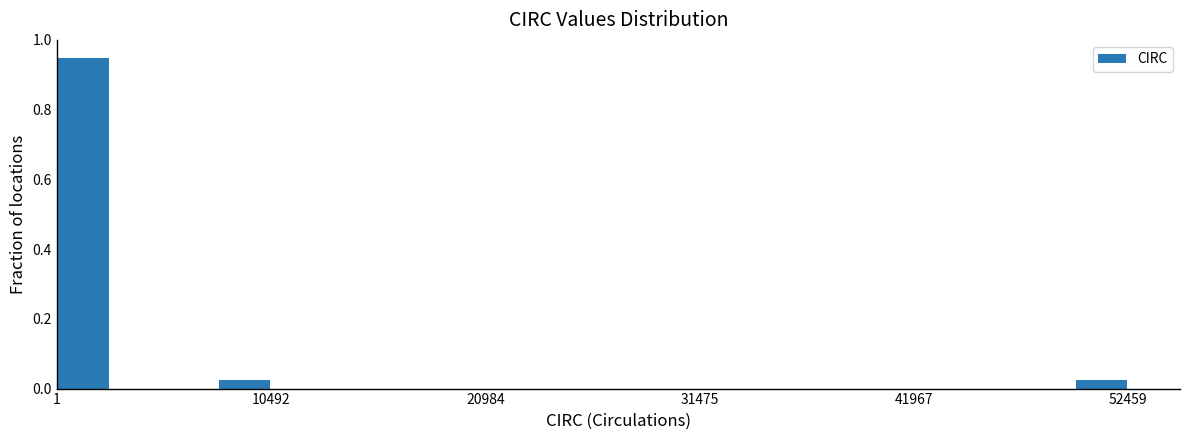

Around what value on the x-axis is the tallest bar? Give the approximate position of its centre, as read against the axis.

2000